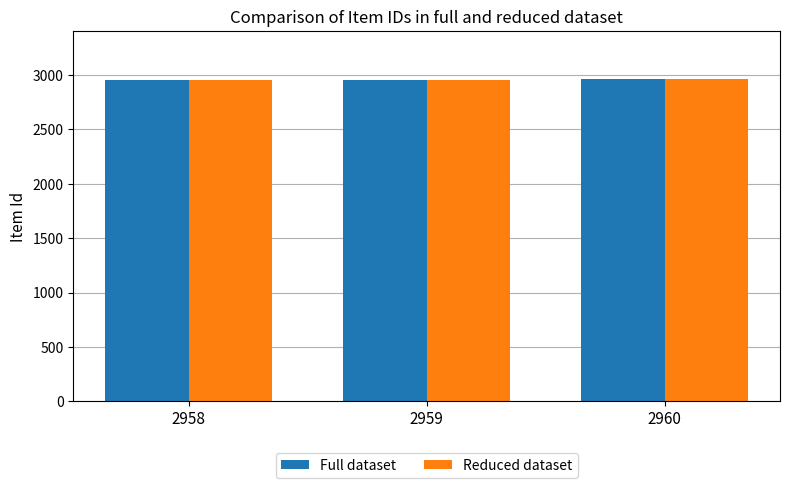

True or false: Reduced dataset has a value of 5056 at 2958.

False